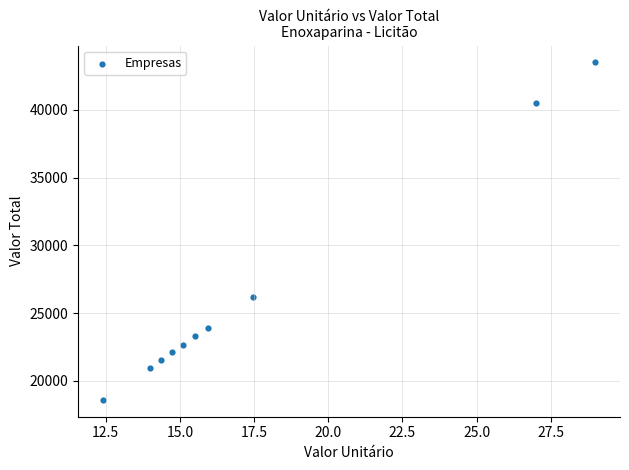

What is the average X value?

17.6